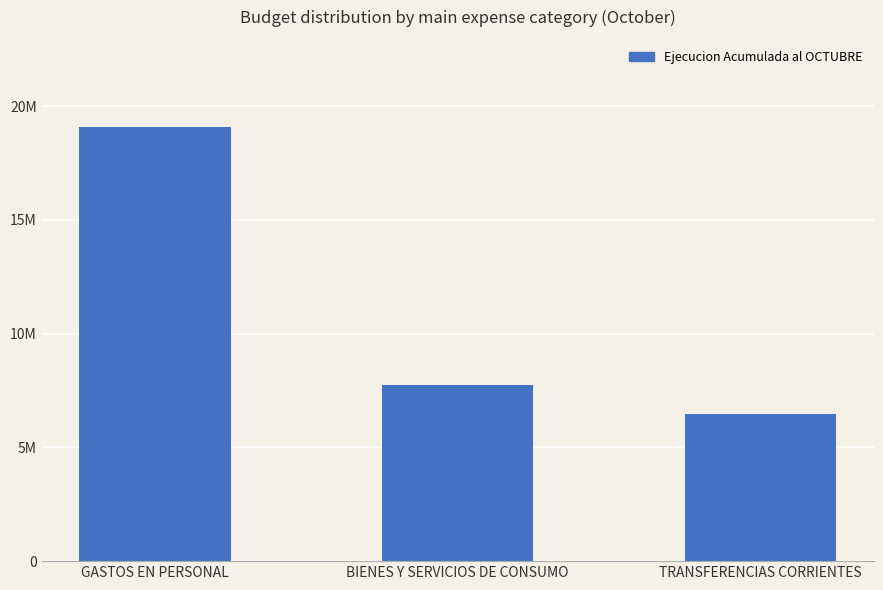

The chart shows a value of 9579759 at GASTOS EN PERSONAL. True or false?

False